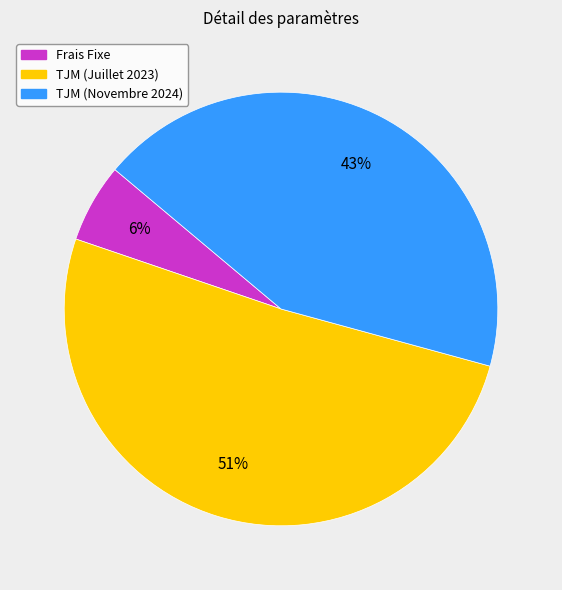

What is the largest slice in the pie chart?

TJM (Juillet 2023)